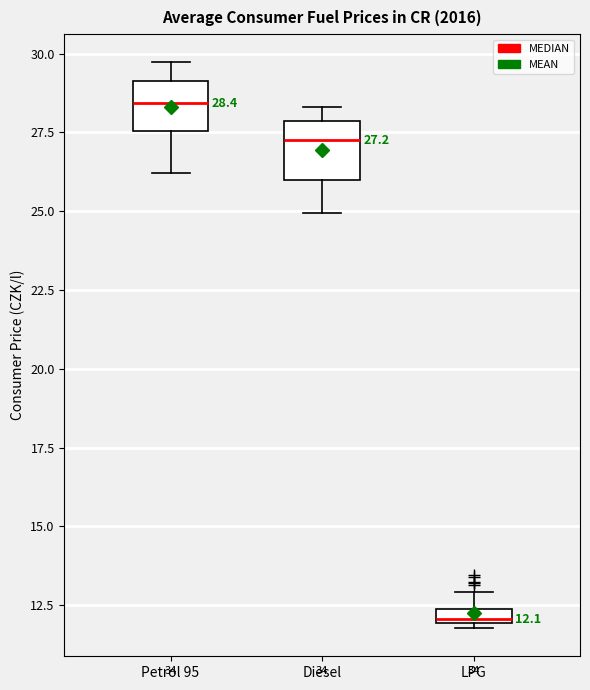

Which box has the highest median line?

Petrol 95